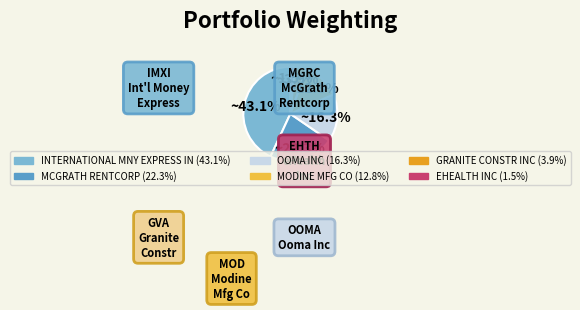

How many slices are in this pie chart?

6